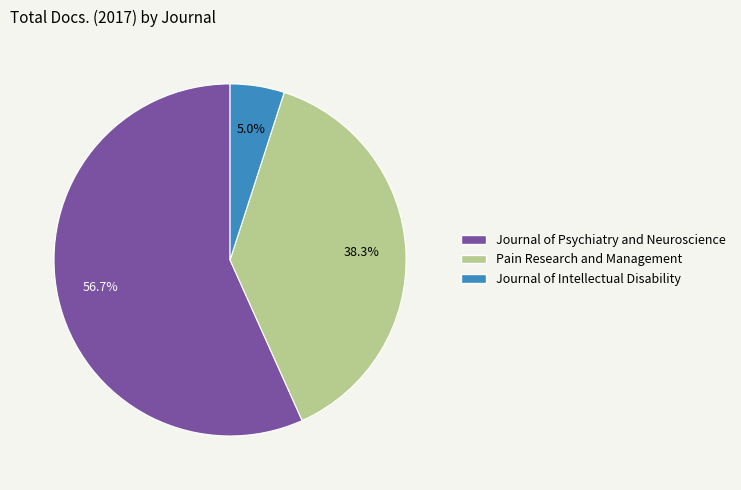

How much of the chart is everything except Pain Research and Management?

61.7%